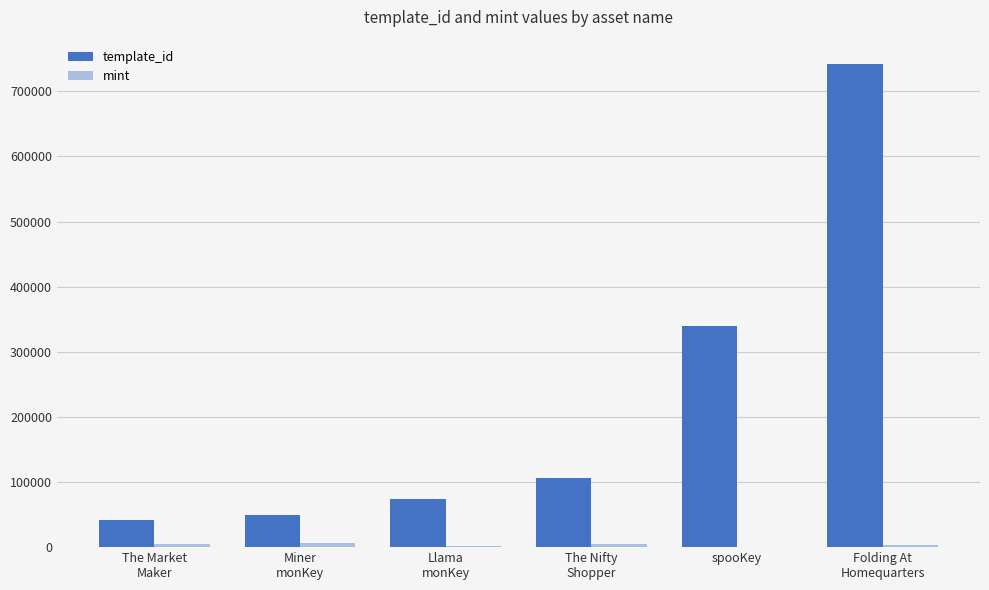

Which series has the largest total across all categories?

template_id